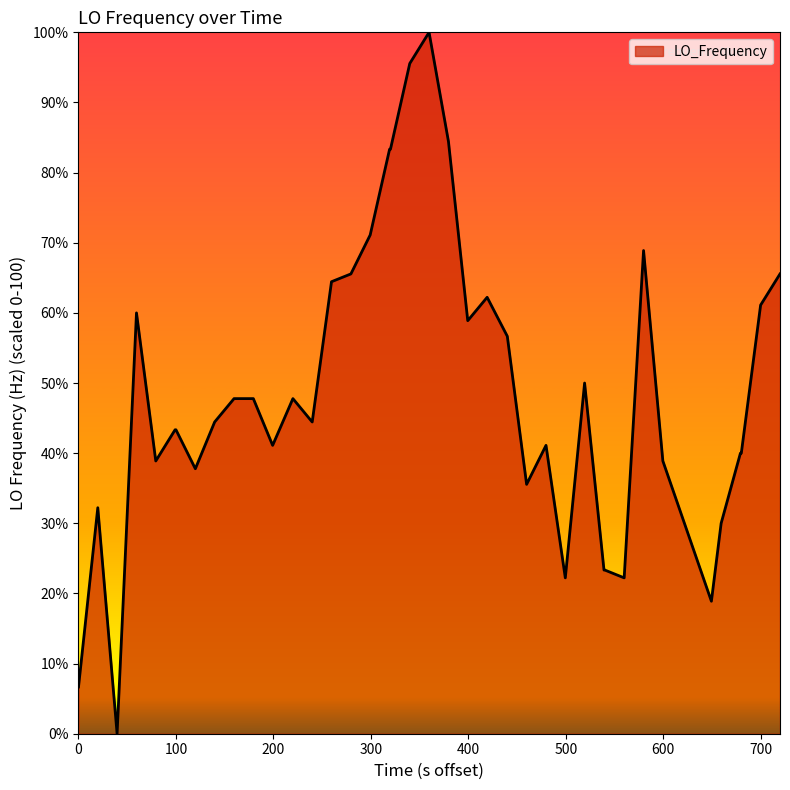

How many lines are shown in the chart?

1